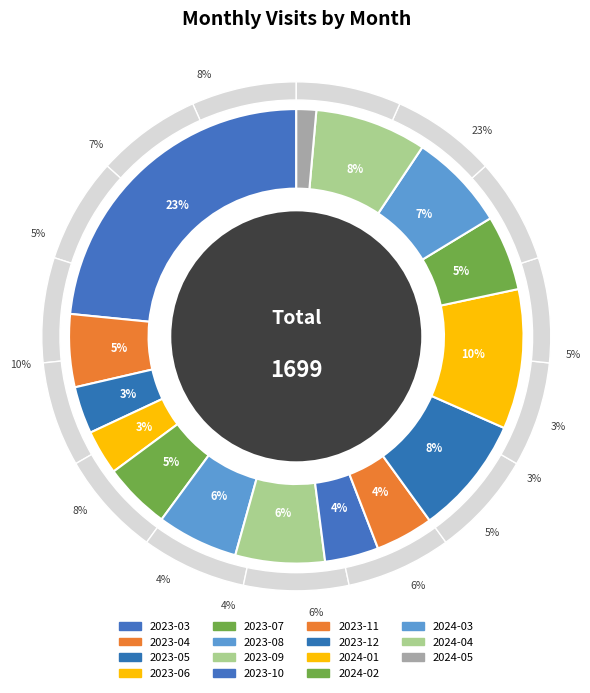

What is the largest slice in the pie chart?

2023-03